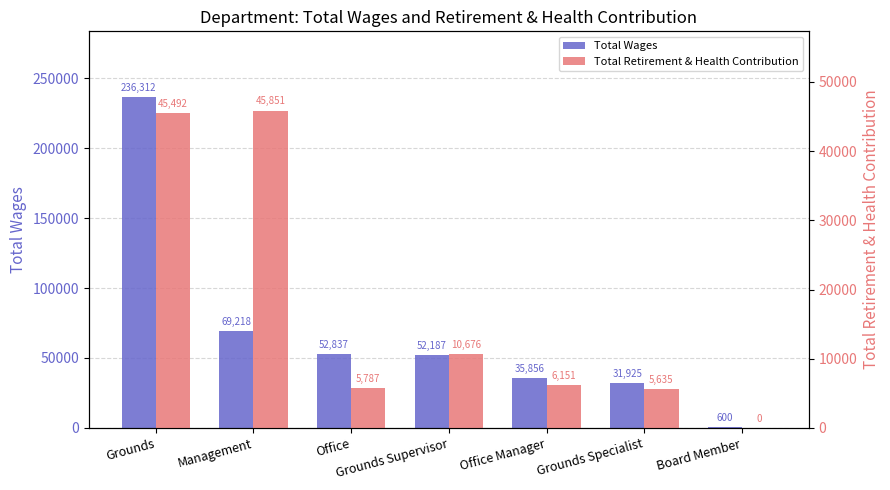

Which series has the largest range (max minus min)?

Total Wages